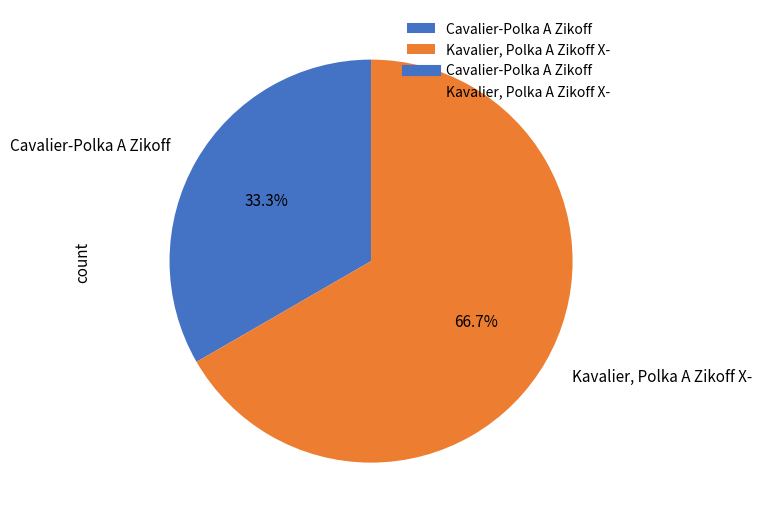

The Kavalier, Polka A Zikoff X- slice represents 55% of the pie. True or false?

False